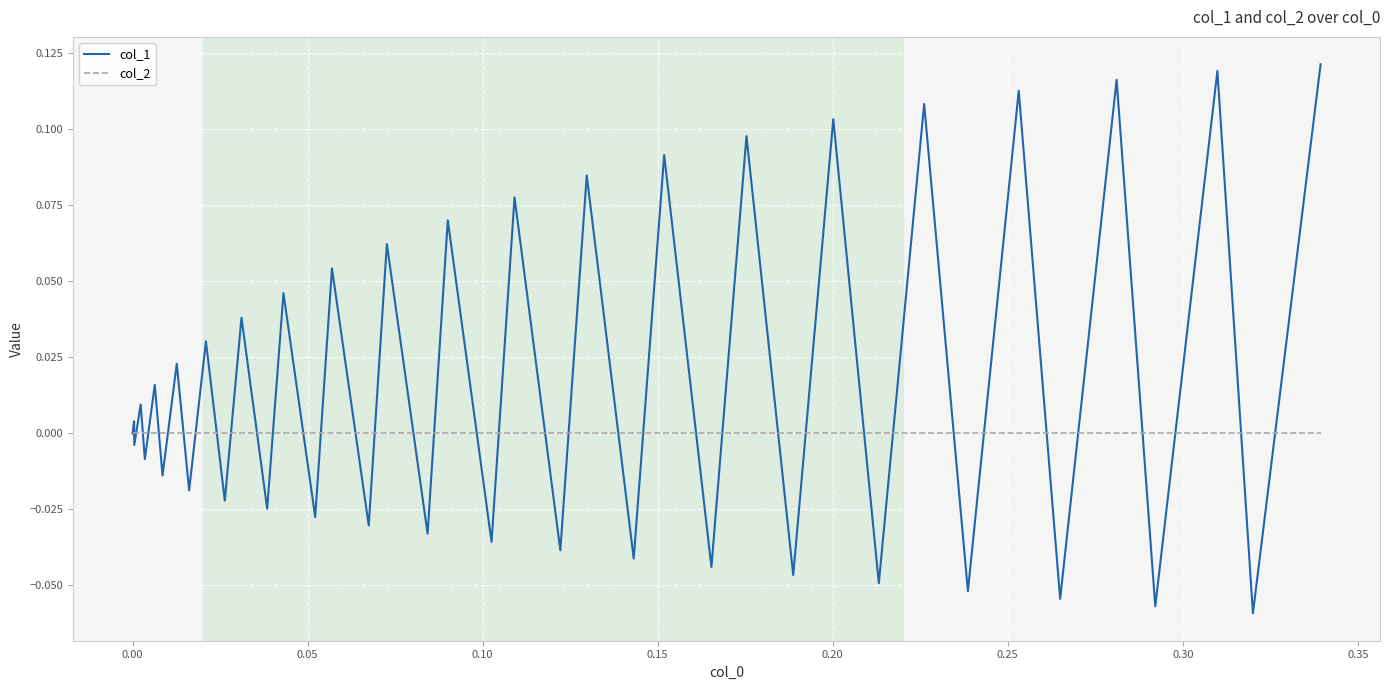

What are all the series names shown in the legend?

col_1, col_2